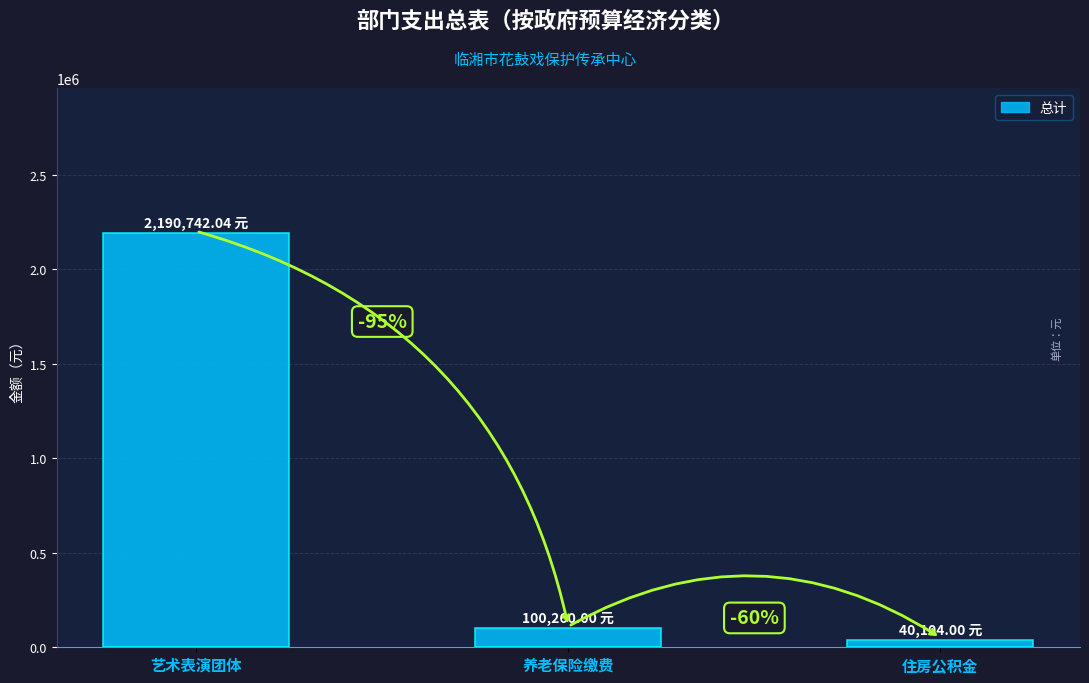

The chart shows a value of 40104.0 at 住房公积金. True or false?

True